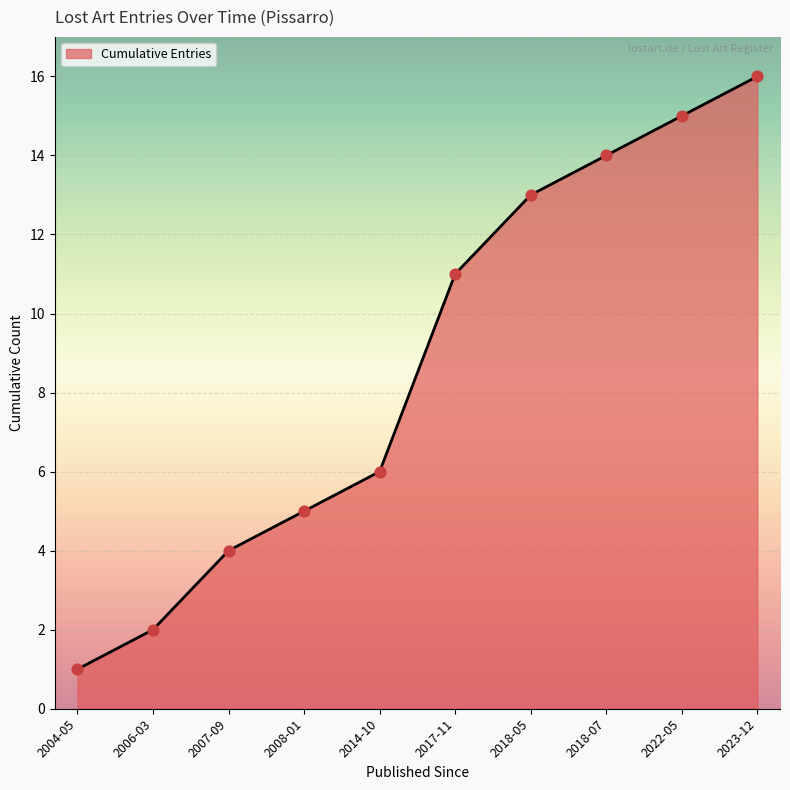

Between 2006-03 and 2018-07, which is larger?

2018-07